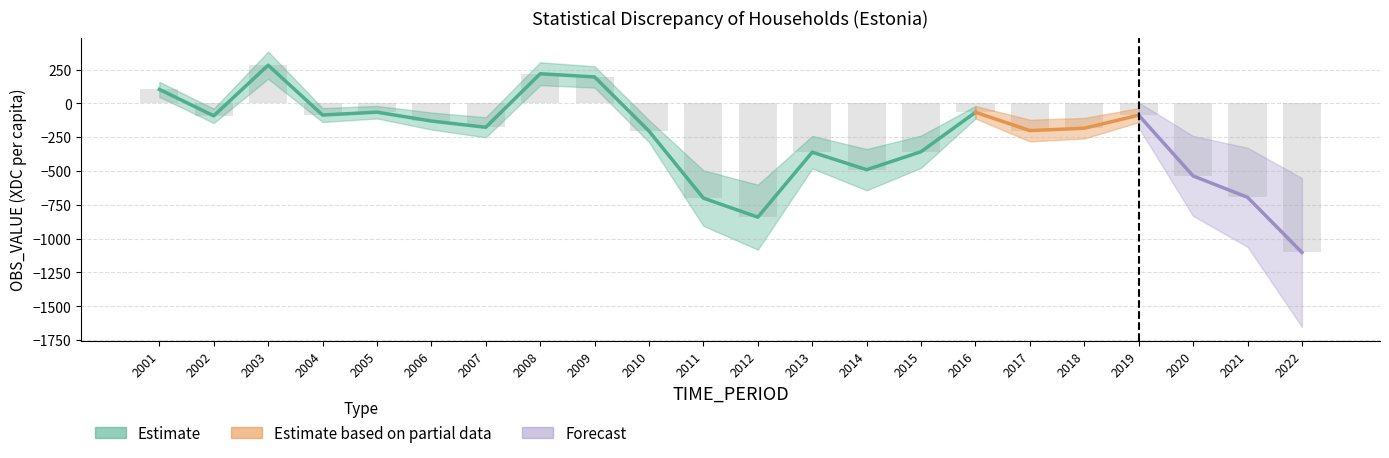

What is the sum of the values at 2013 and 2004?

-447.4